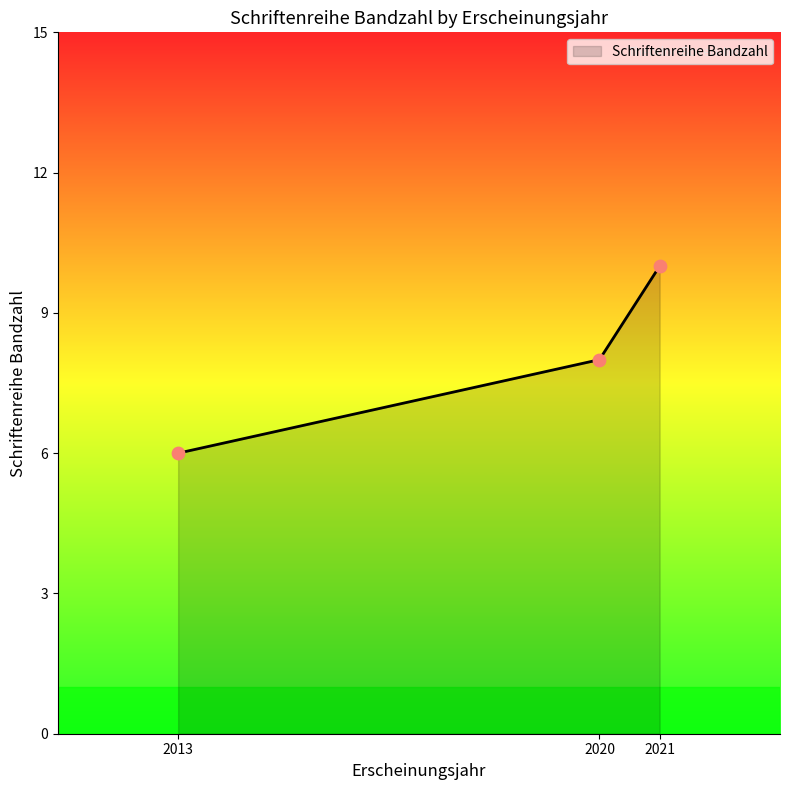

What is the change in value from 2013 to 2021?

+4